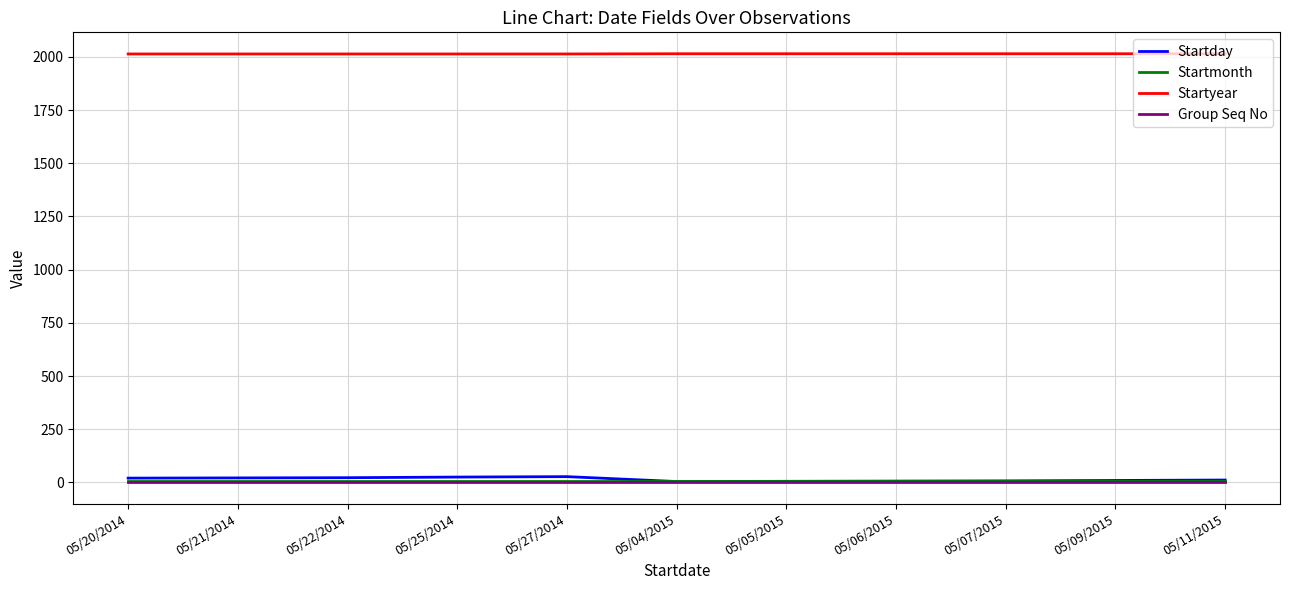

What are all the series names shown in the legend?

Startday, Startmonth, Startyear, Group Seq No